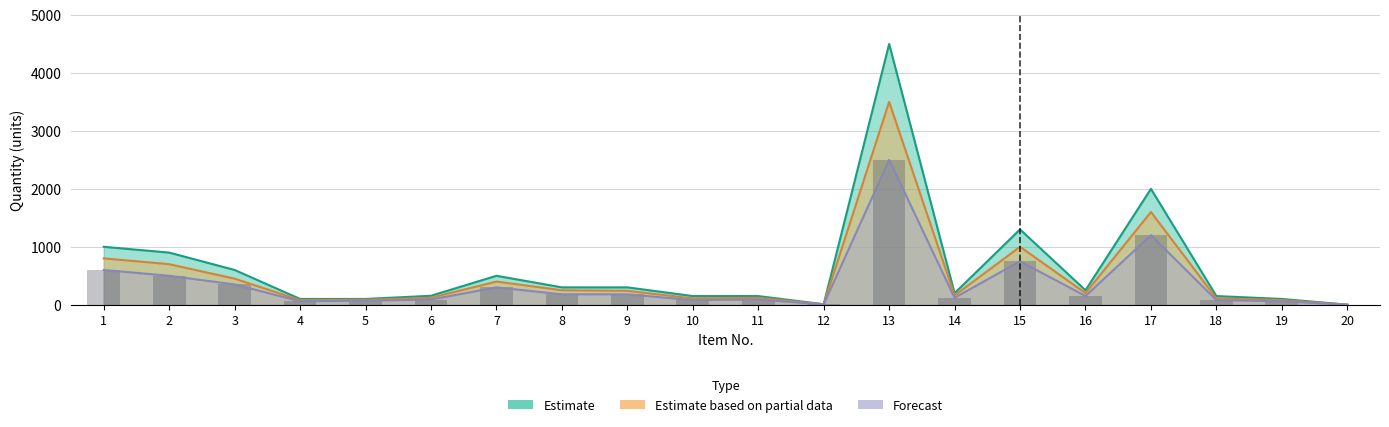

Rank the series by their average value, from lowest to highest.

Forecast, Estimate based on partial data, Estimate